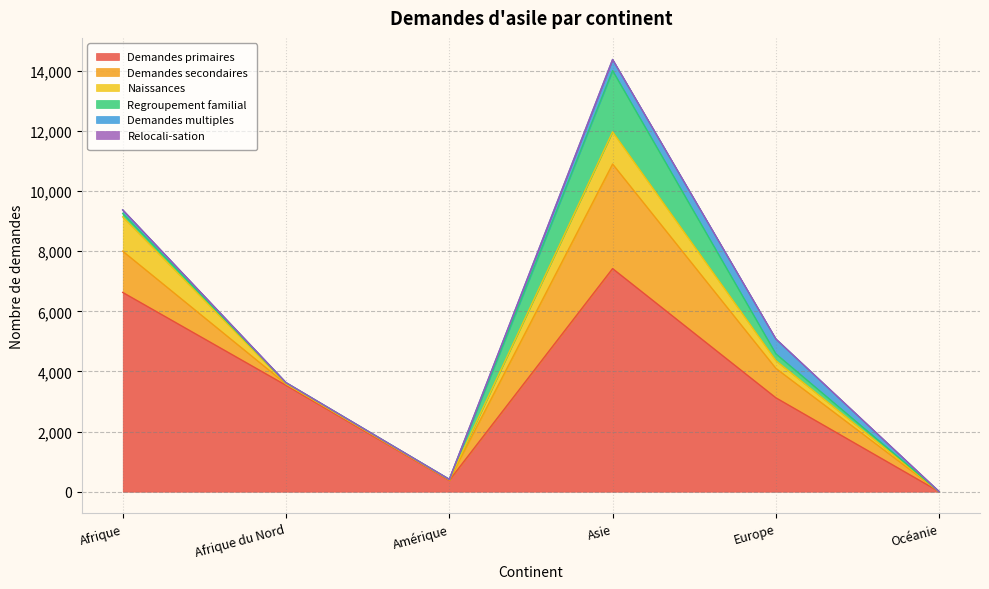

How many lines are shown in the chart?

6